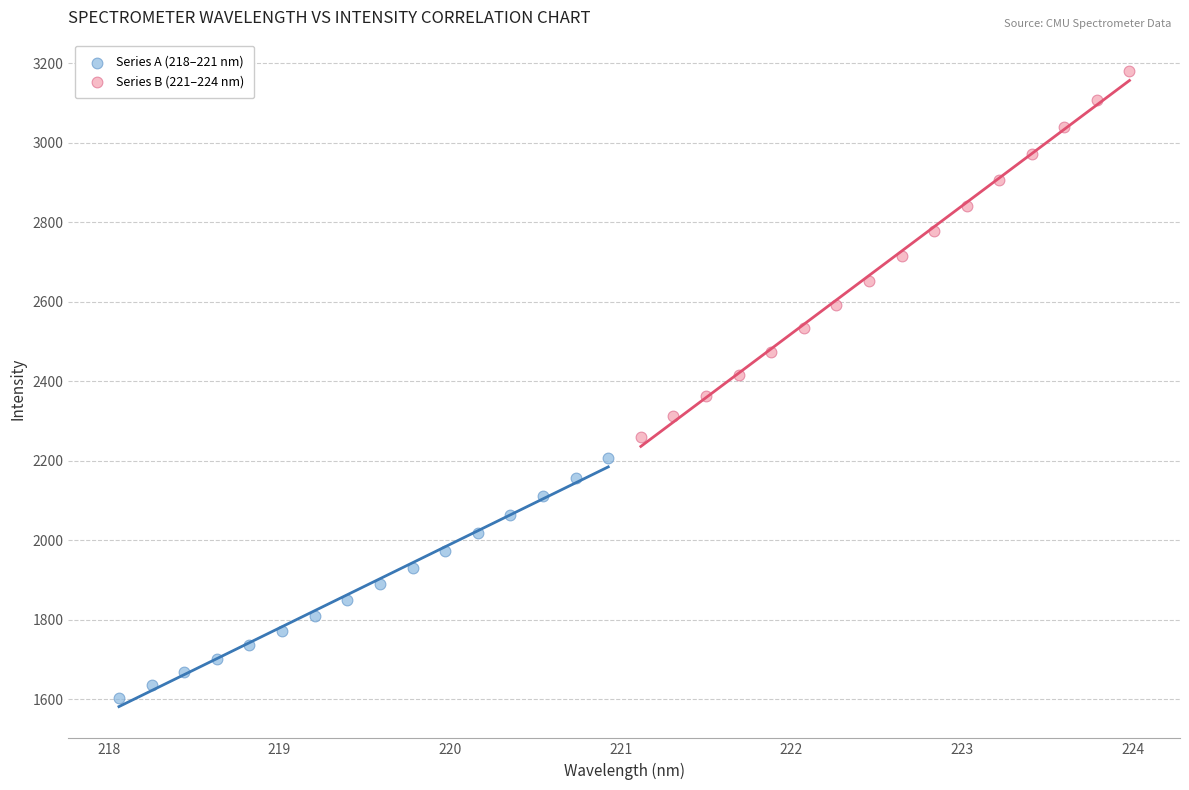

What are all the series names shown in the legend?

Series A (218–221 nm), Series B (221–224 nm)